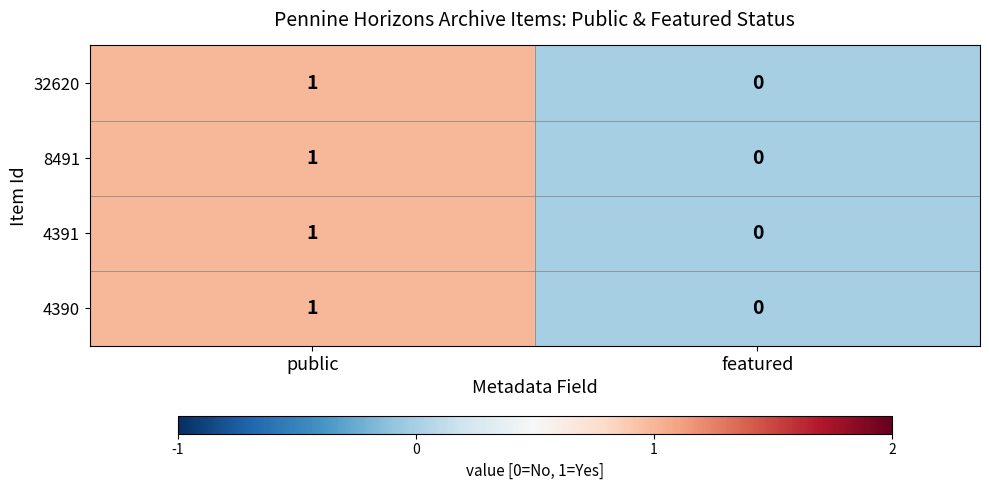

Reading left to right, list all the values displayed in this chart.

32620: public=1	featured=0
8491: public=1	featured=0
4391: public=1	featured=0
4390: public=1	featured=0